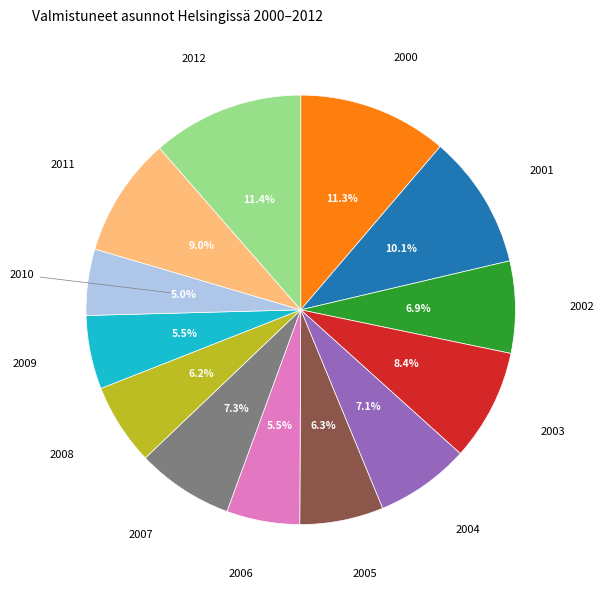

Does any single category account for the majority?

No